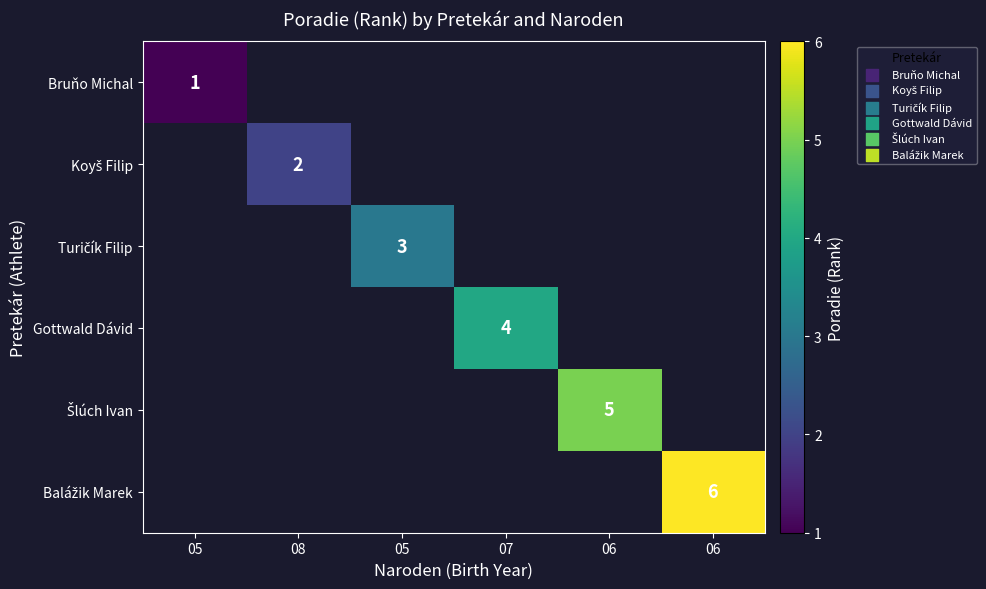

List the labels in order of Turičík Filip value, smallest first.

05, 08, 05, 07, 06, 06